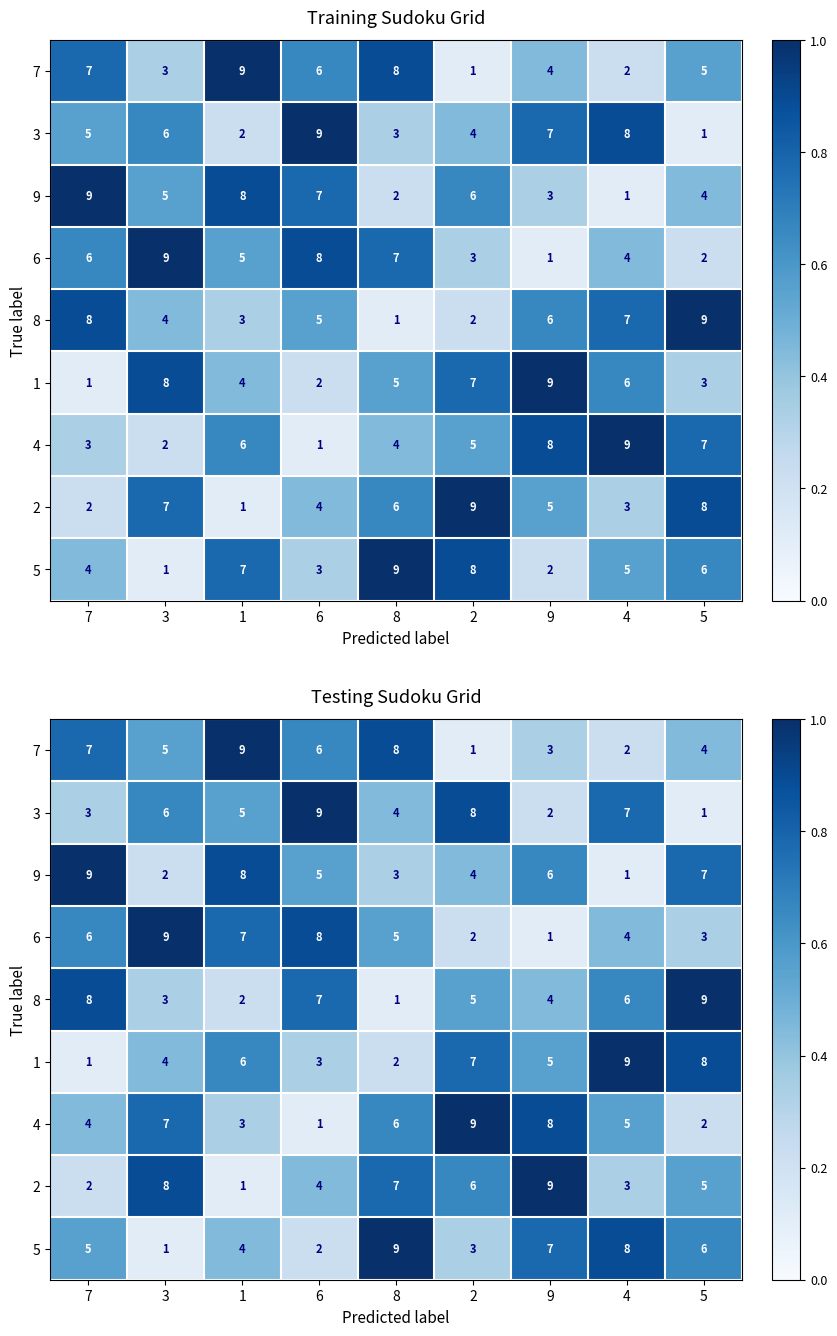

Is it true that 5 equals 0.4 at 1?

True